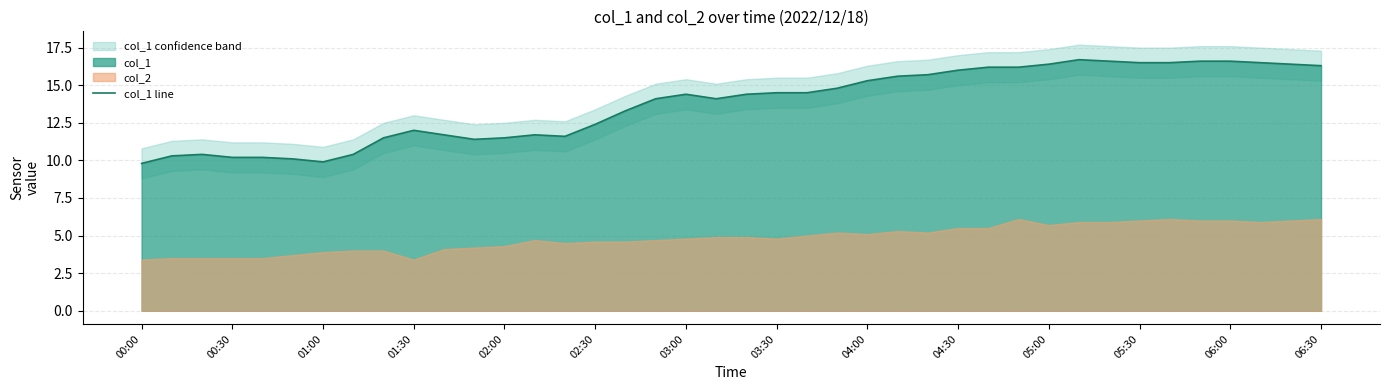

What is the highest value of the col_1 line series?

16.7